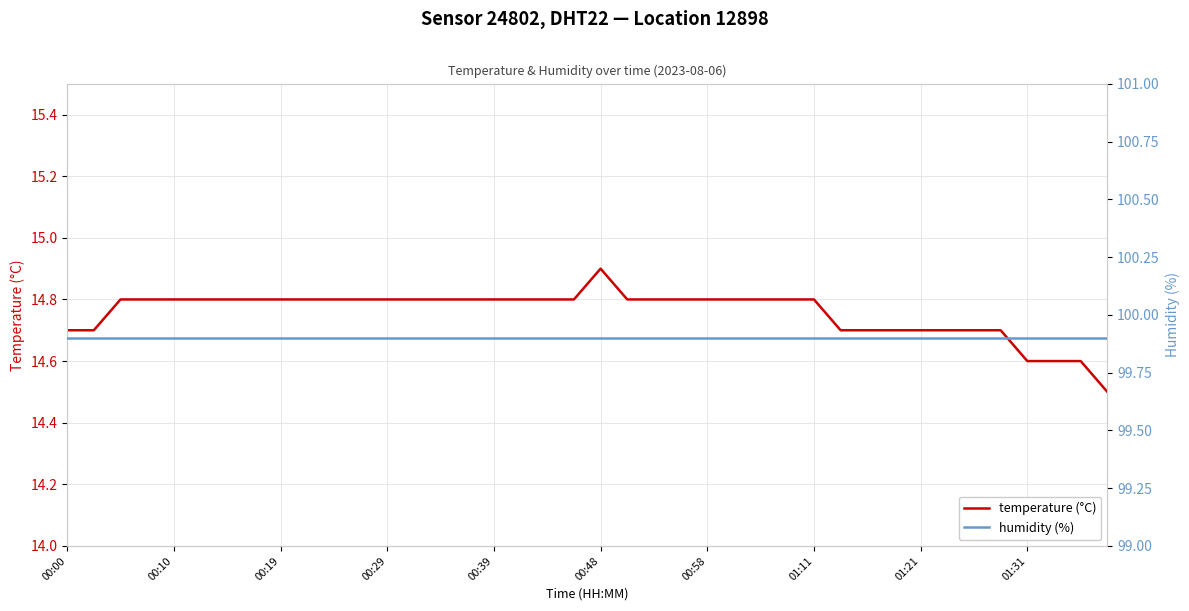

What is the label of the 13th point from the right?

27